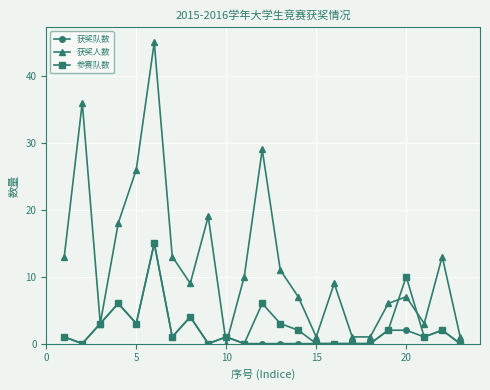

Which series has the widest spread of values?

获奖人数